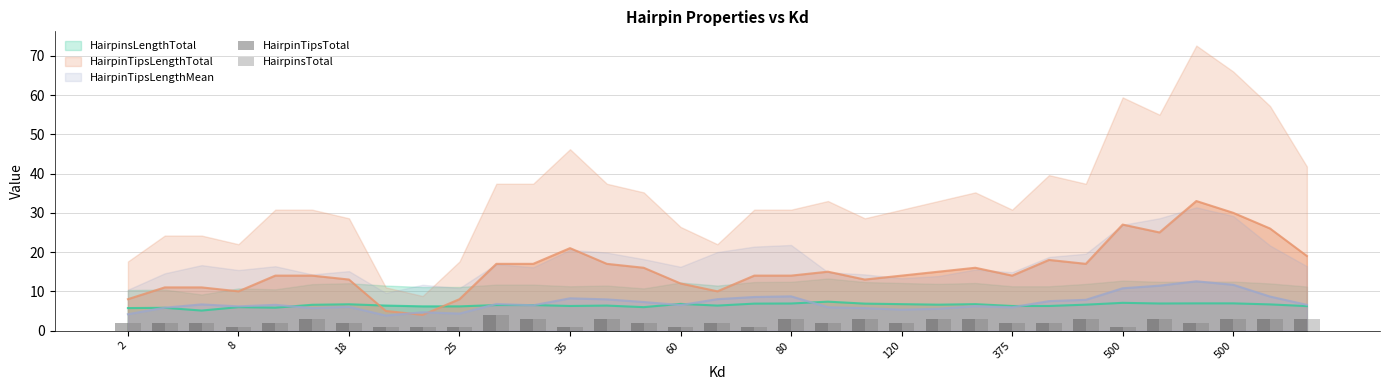

How many groups of bars are there?

33